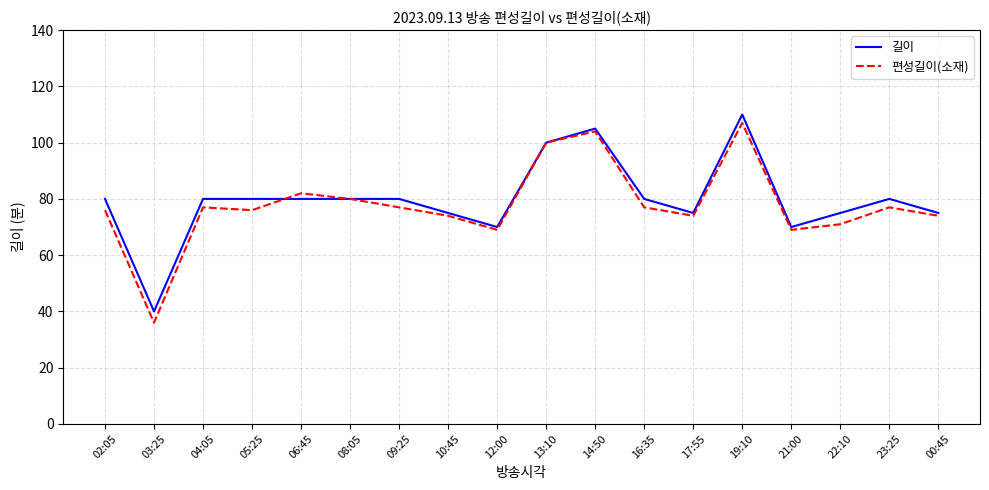

Is it true that 길이 equals 80 at 08:05?

True